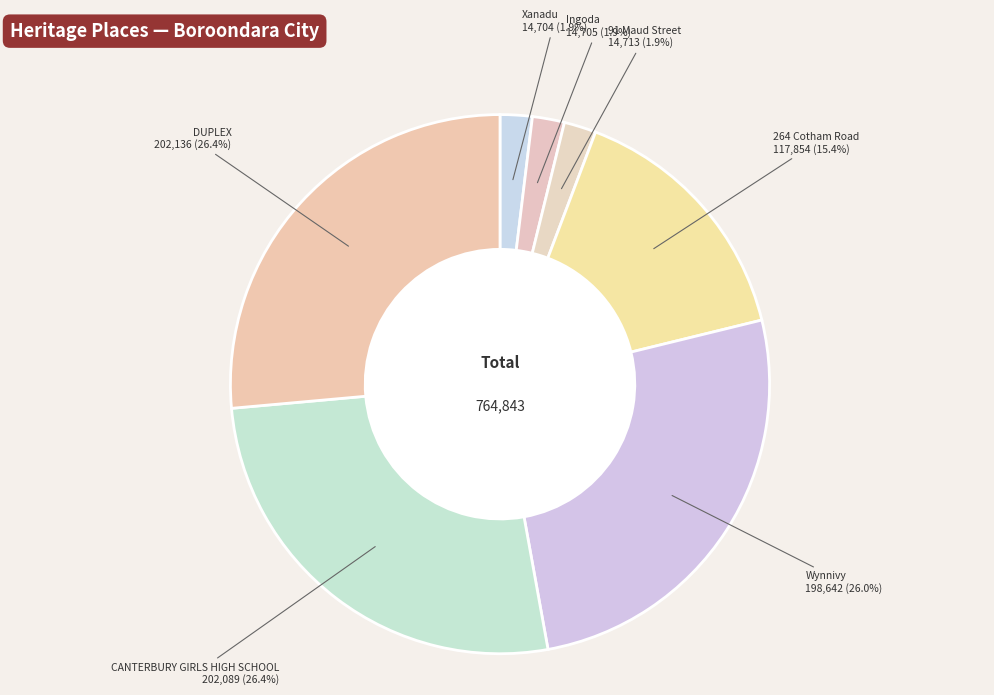

How many segments does this pie chart have?

7